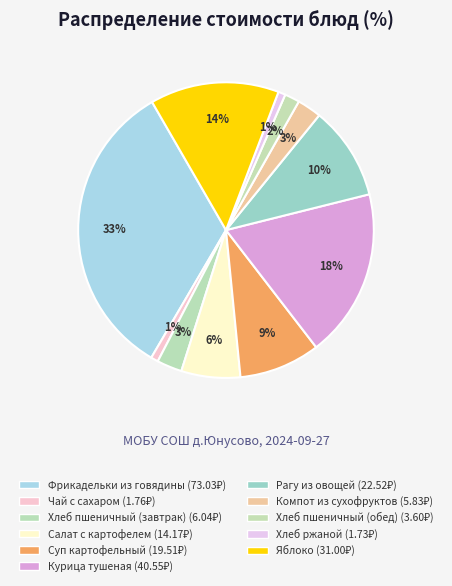

Is there any slice that represents more than half of the pie?

No